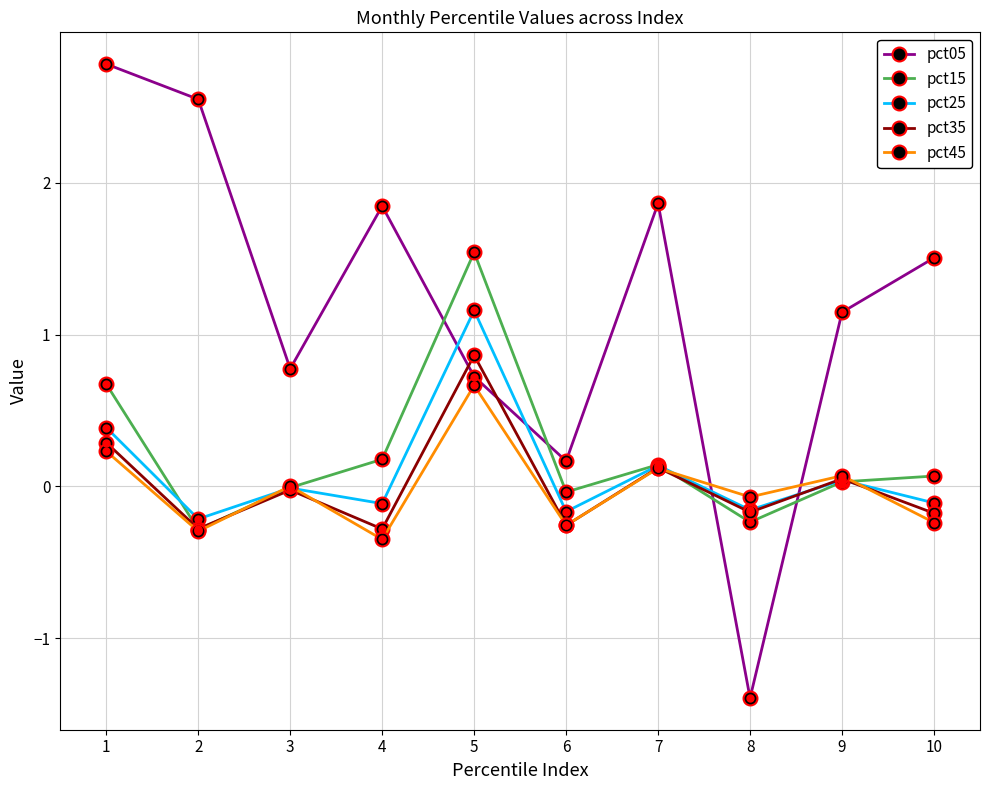

Is the value of pct35 at 6 greater than the value of pct25 at 10?

No